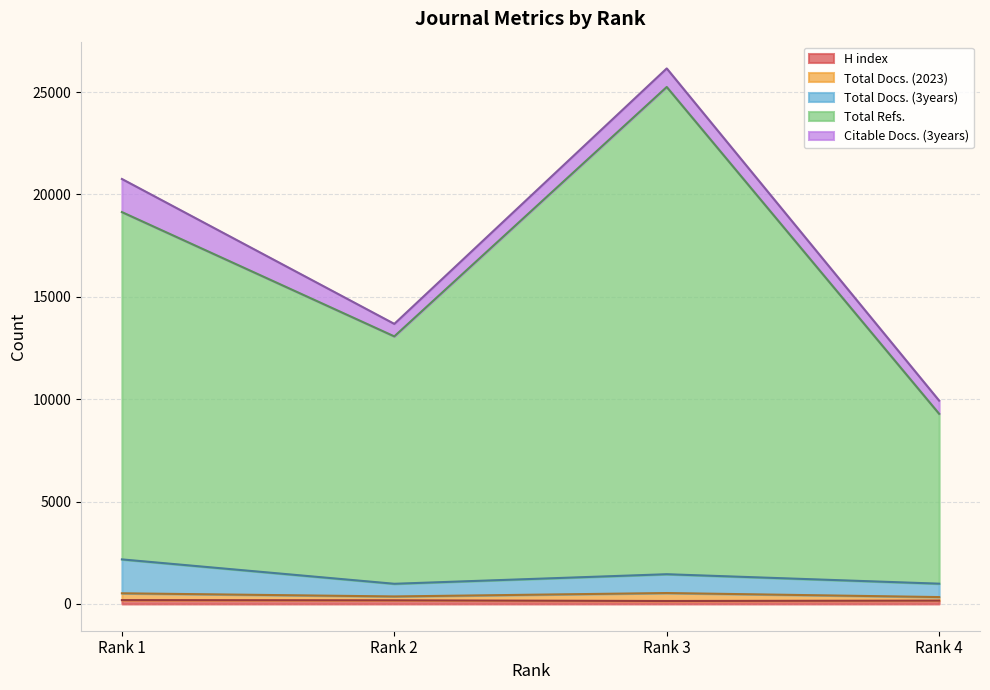

What is the difference between the highest and lowest values at Rank 3?

25106